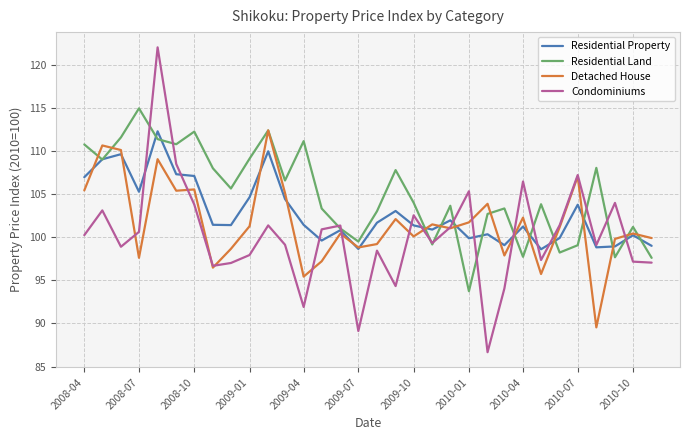

What is the lowest value of the Condominiums series?

86.7